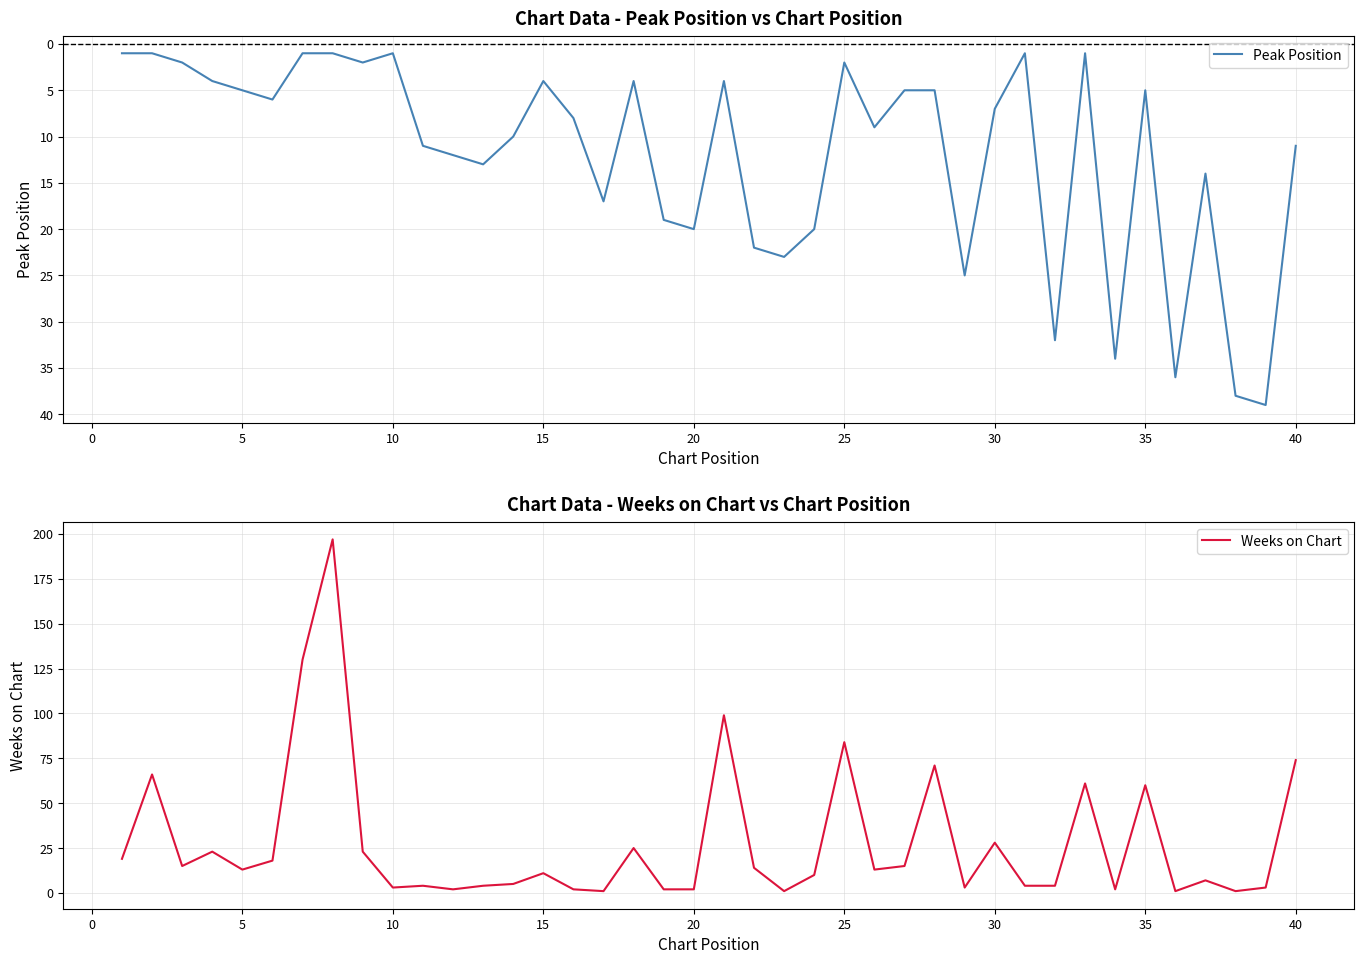

What is the difference between the maximum and minimum values in the Weeks on Chart series?

196